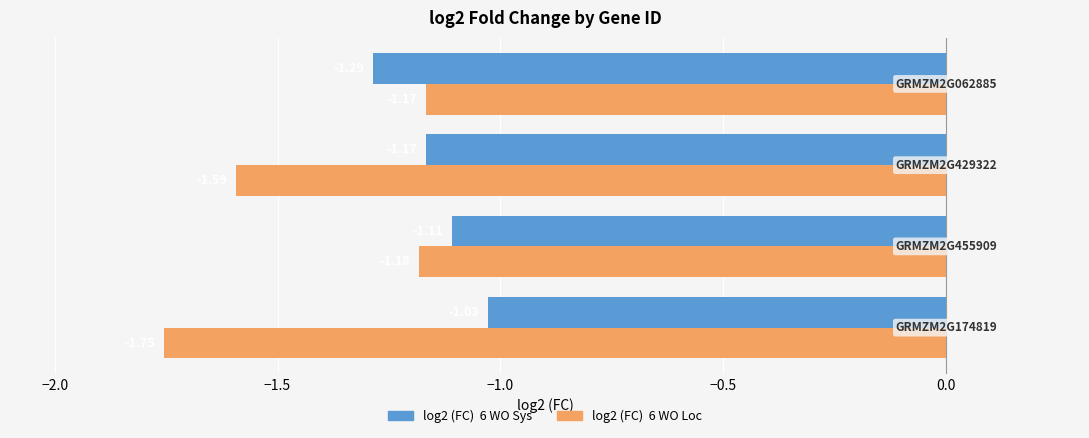

How many categories are shown in the chart?

4